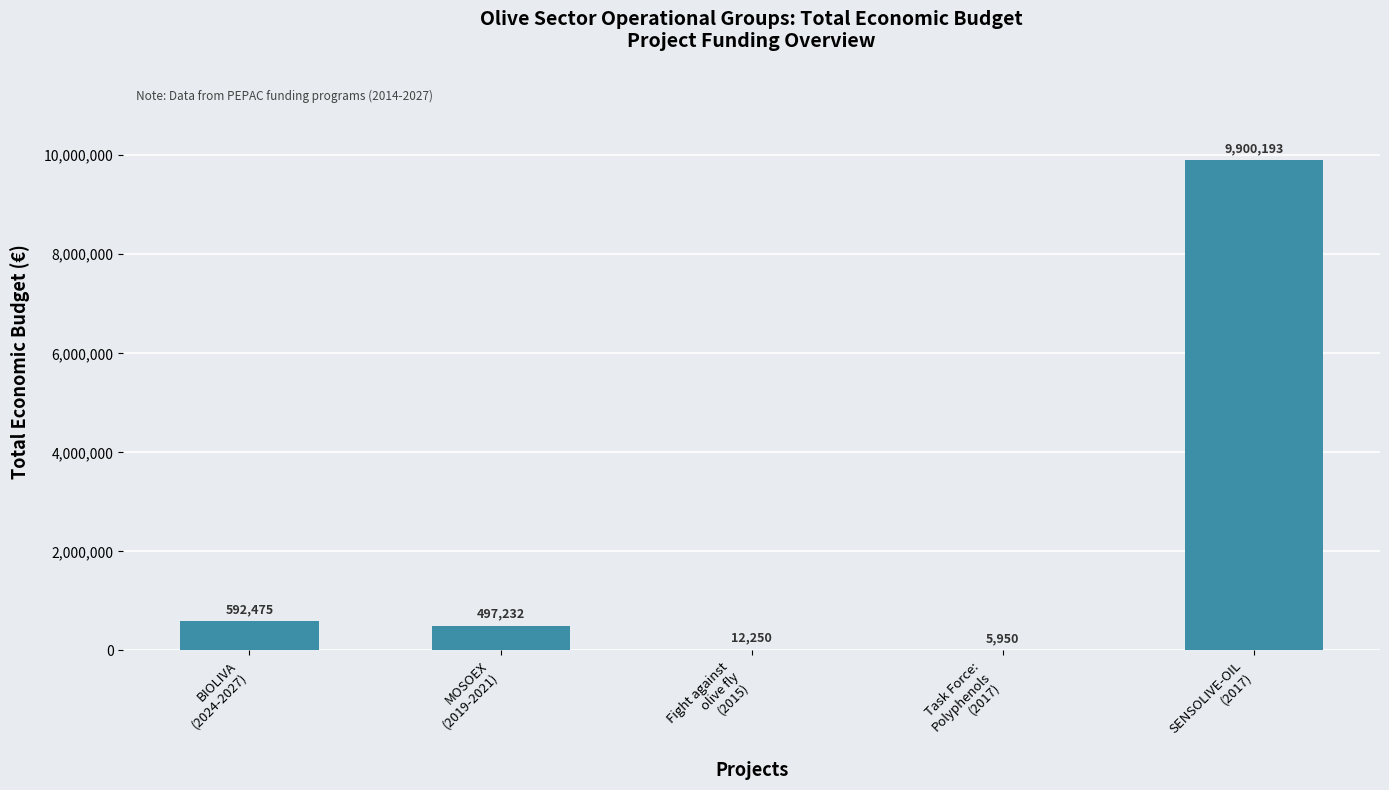

What is the greatest value displayed?

9900193